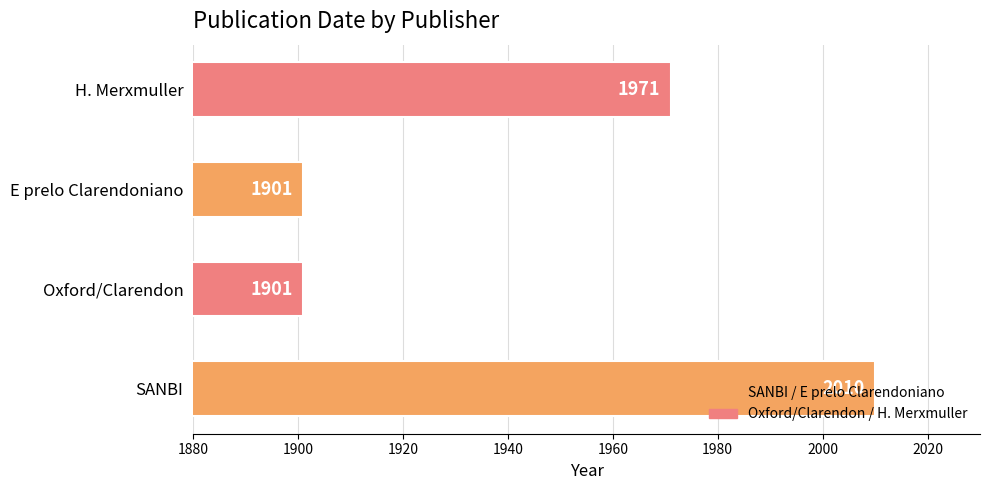

Where is the data nearest to the value 1955?

H. Merxmuller